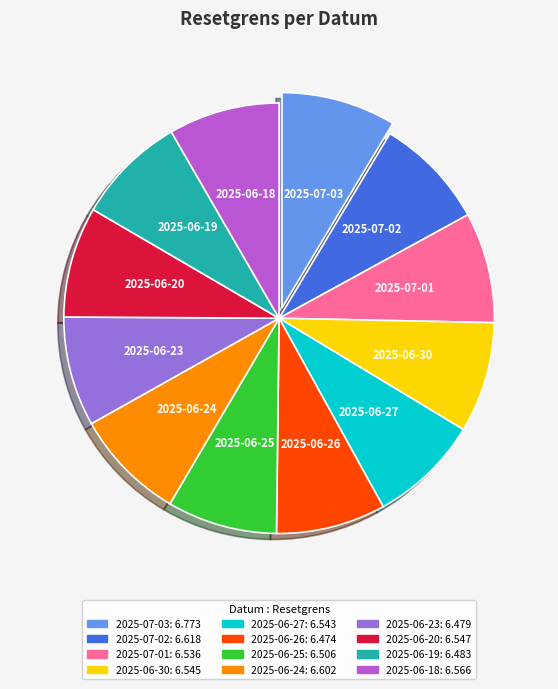

Is the sum of 2025-06-30 and 2025-06-20 greater than half?

No